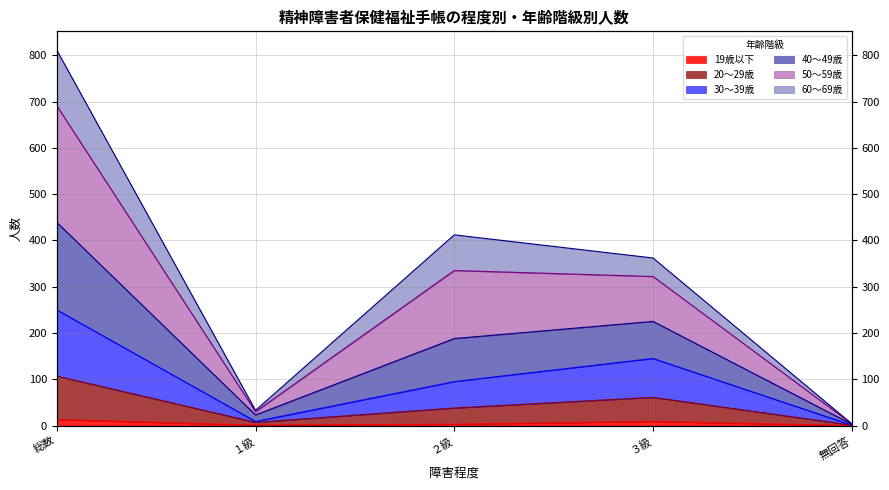

Between ３級 and 無回答, which is larger?

３級